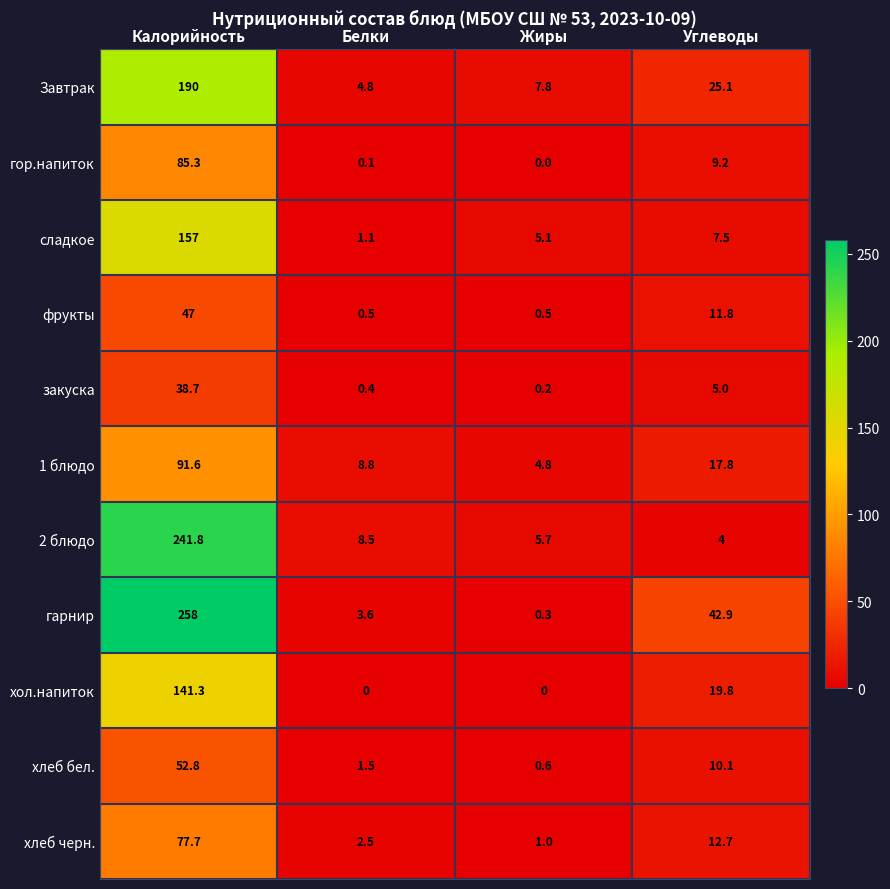

Which series has the widest spread of values?

гарнир